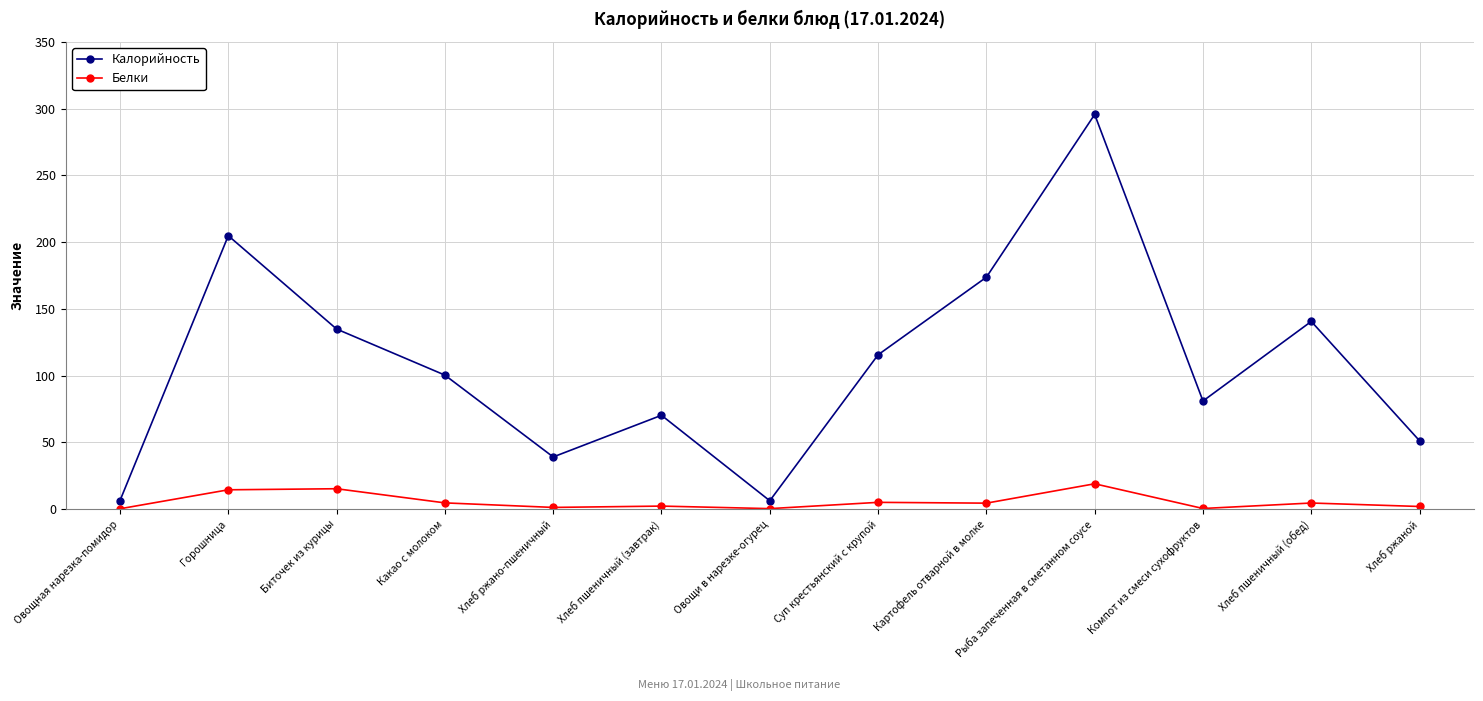

What value does the Калорийность series have at Суп крестьянский с крупой?

115.6